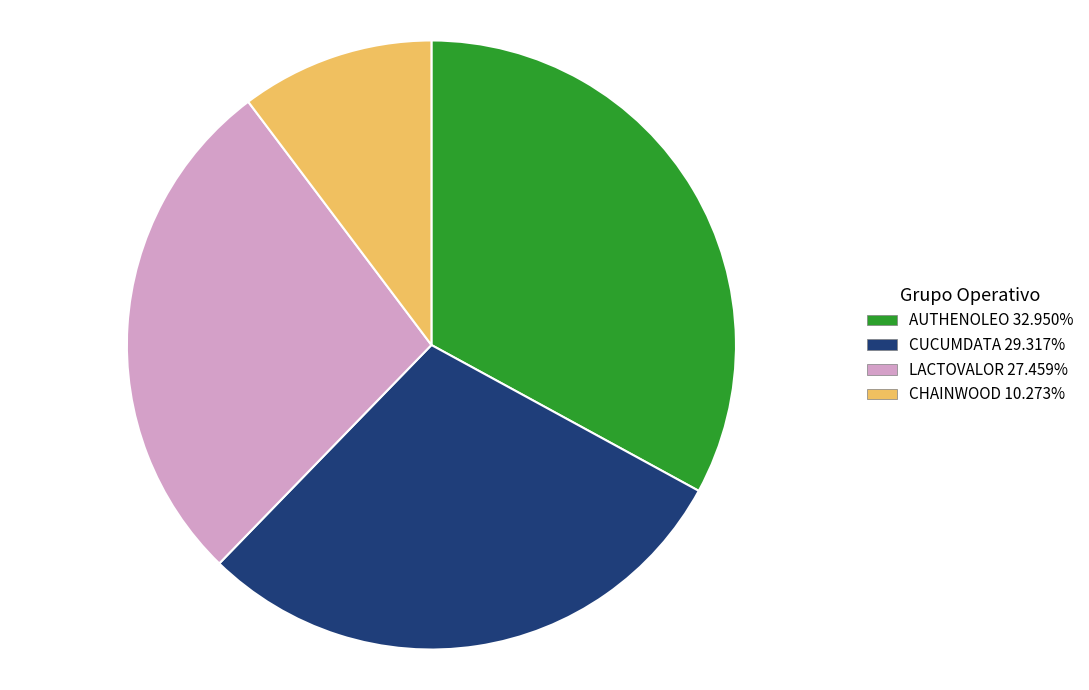

Which category has the smallest portion of the pie?

CHAINWOOD